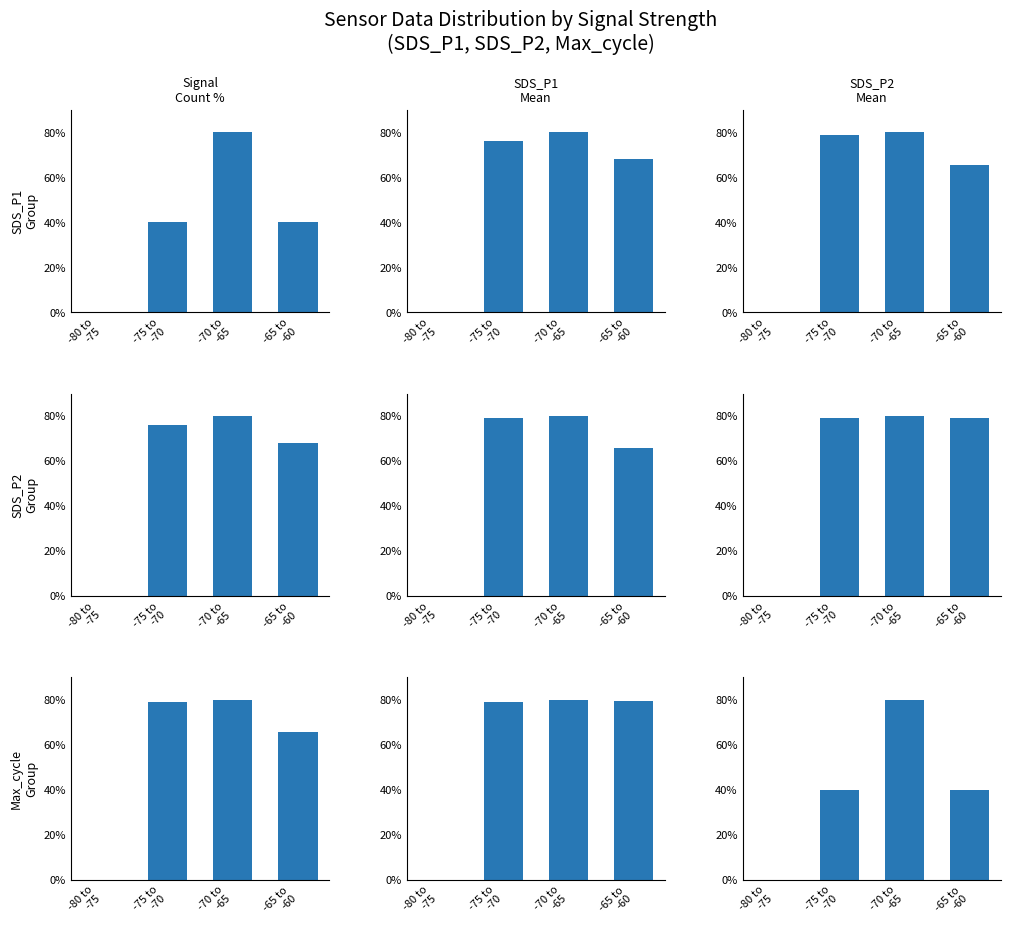

Is the value of SDS_P1
Mean at -80 to
-75 greater than the value of Signal
Count % at -70 to
-65?

No